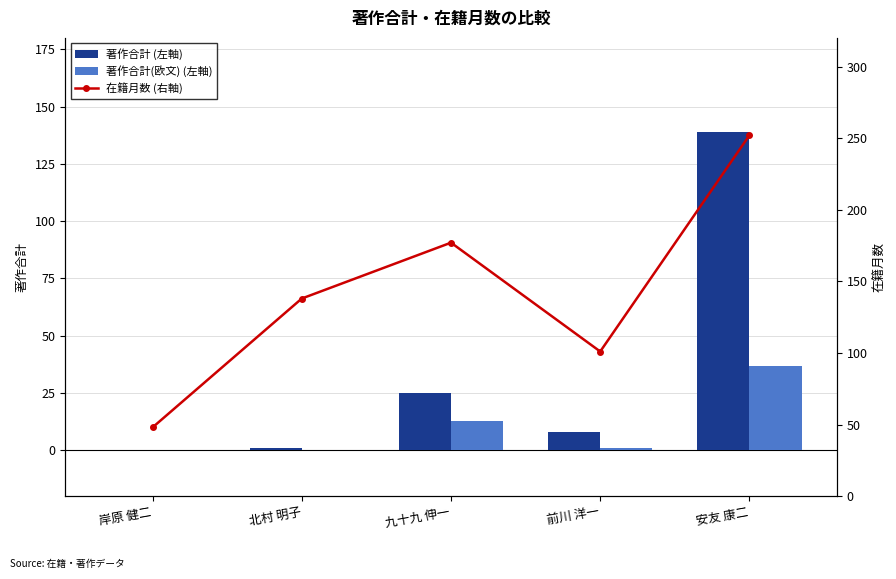

Between 北村 明子 and 安友 康二, which series saw the biggest shift?

著作合計 (左軸)